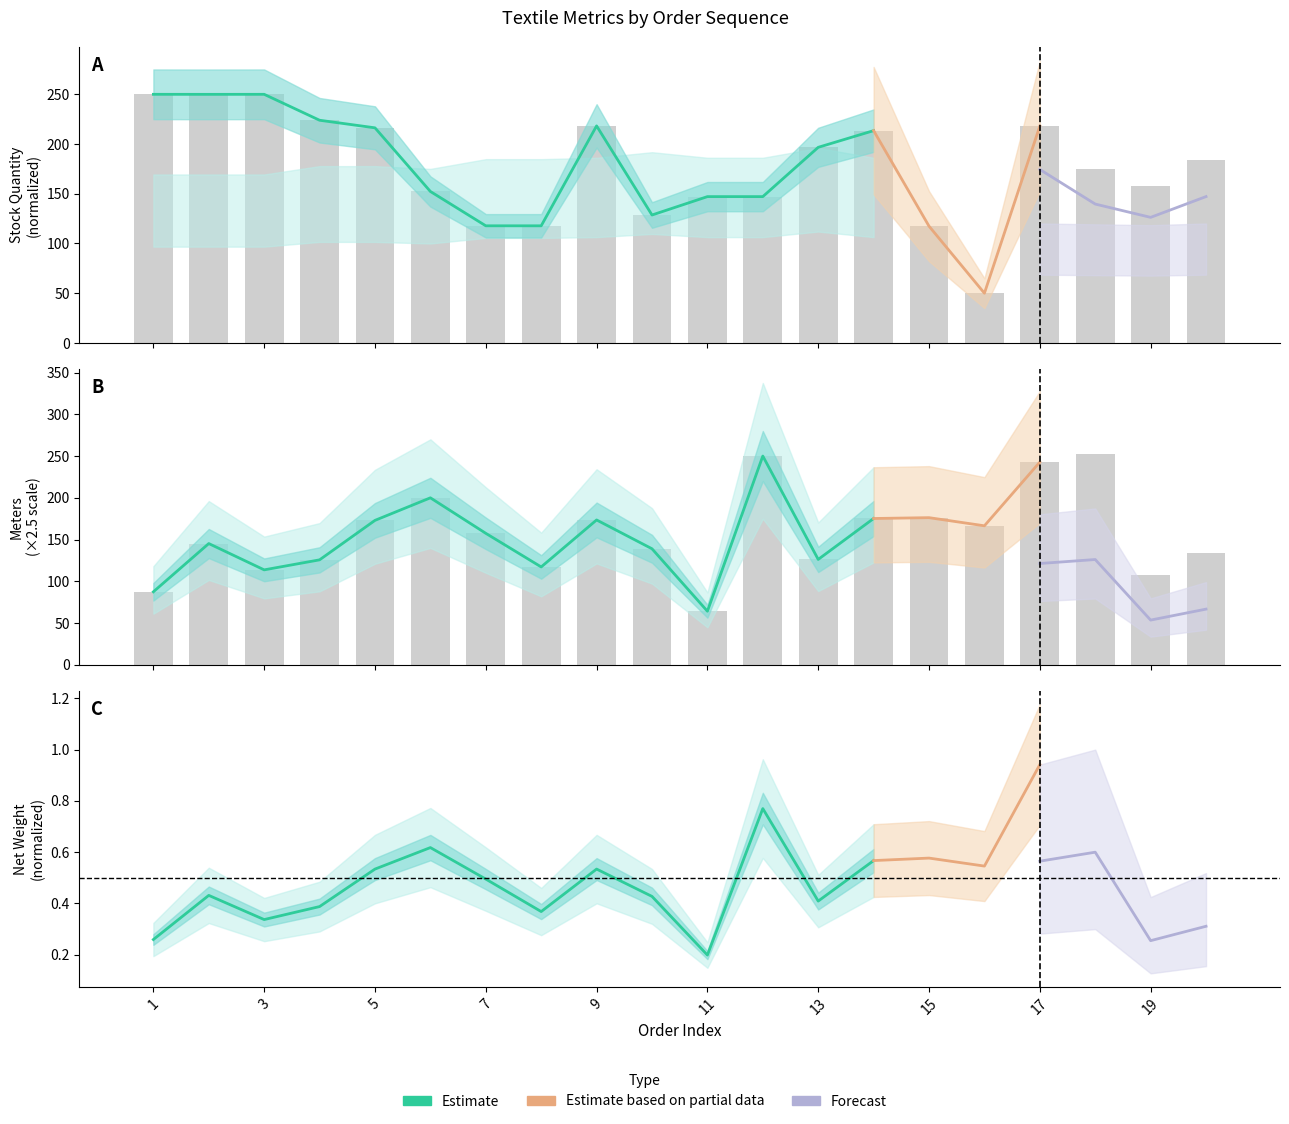

At which category is the sum across all series the highest?

17